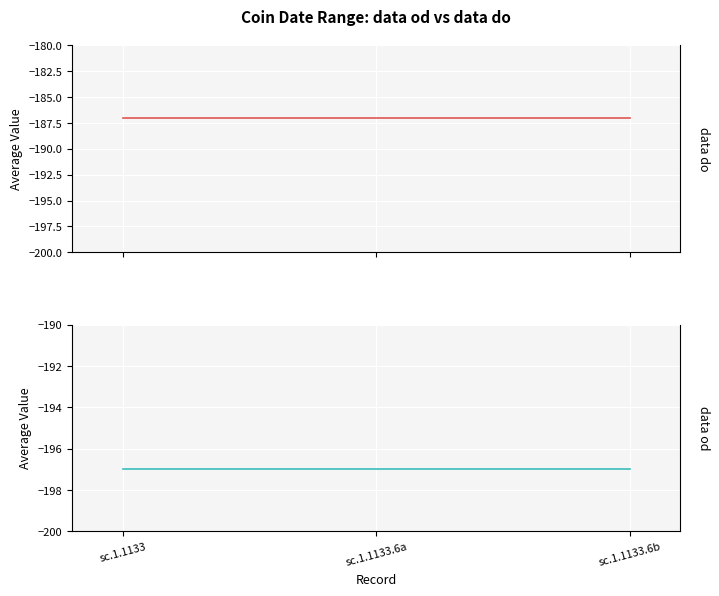

What is the greatest value displayed?

-187